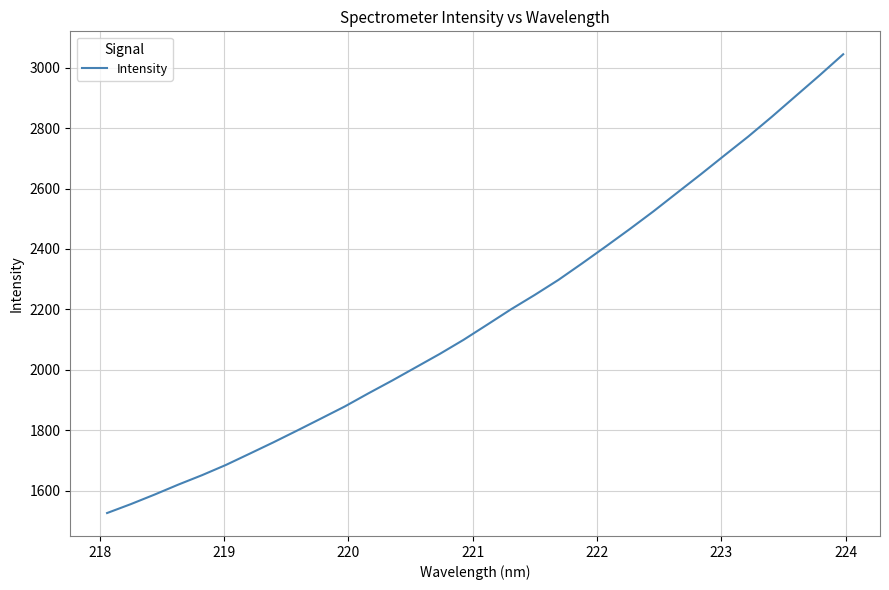

What is the minimum value shown in the chart?

1526.2